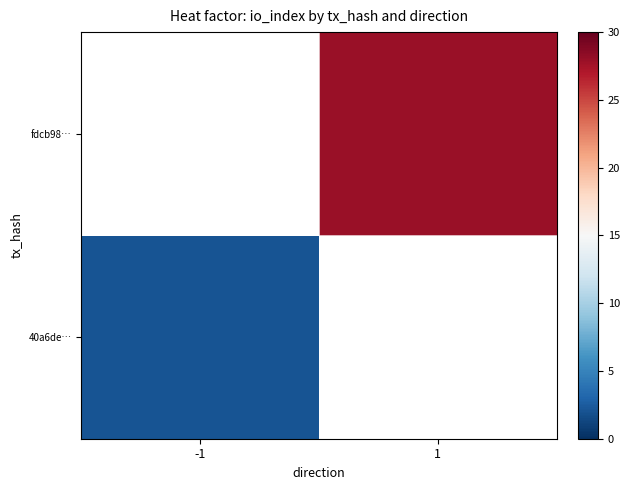

Is the value of 40a6de… at 1 greater than the value of fdcb98… at 1?

No